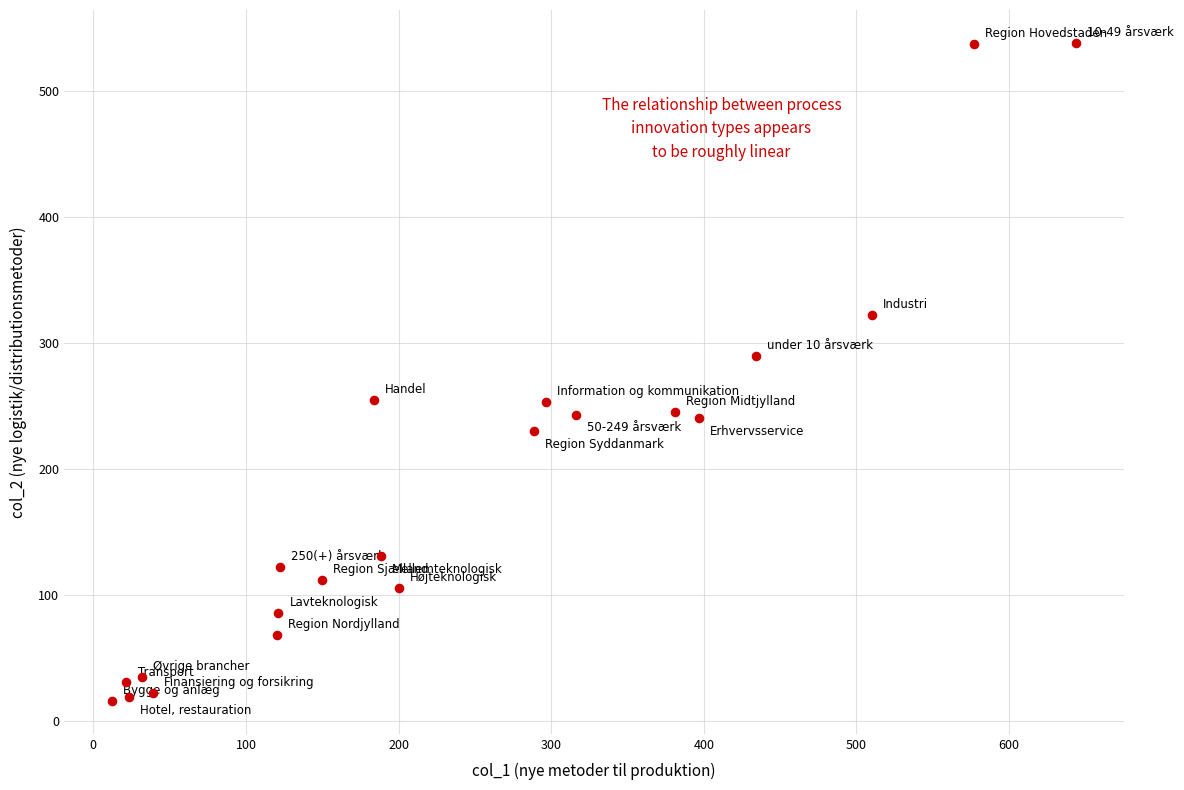

What Y value in the scatter plot is closest to 277?

289.8